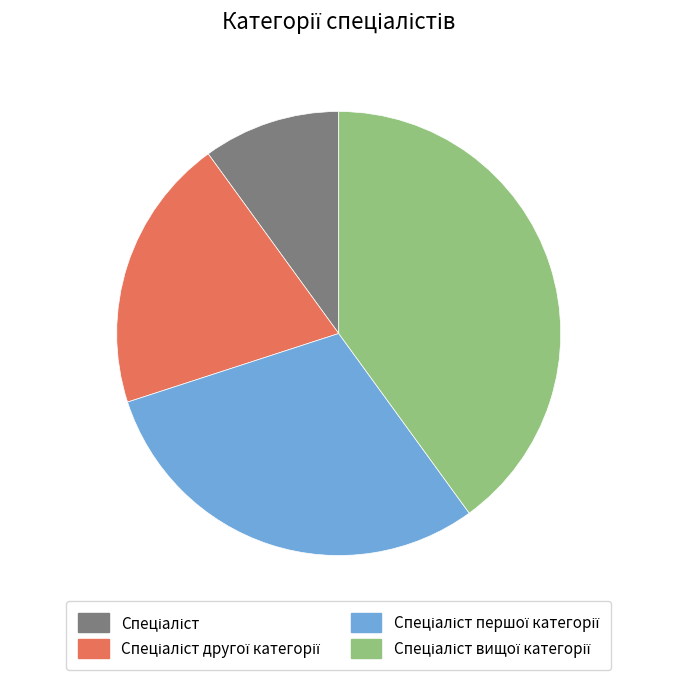

Is there a majority slice in this chart?

No